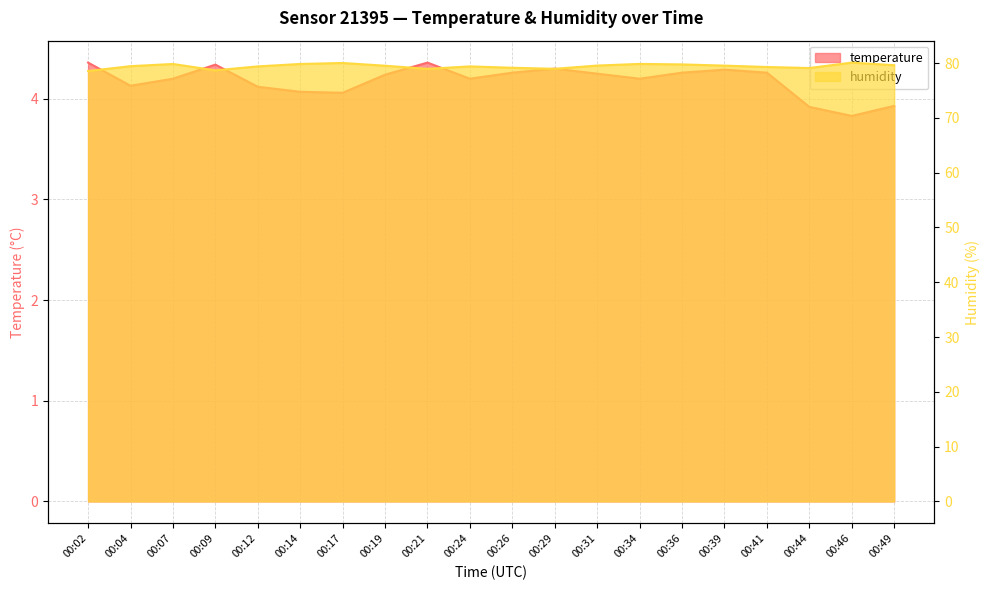

What are all the series names shown in the legend?

temperature, humidity